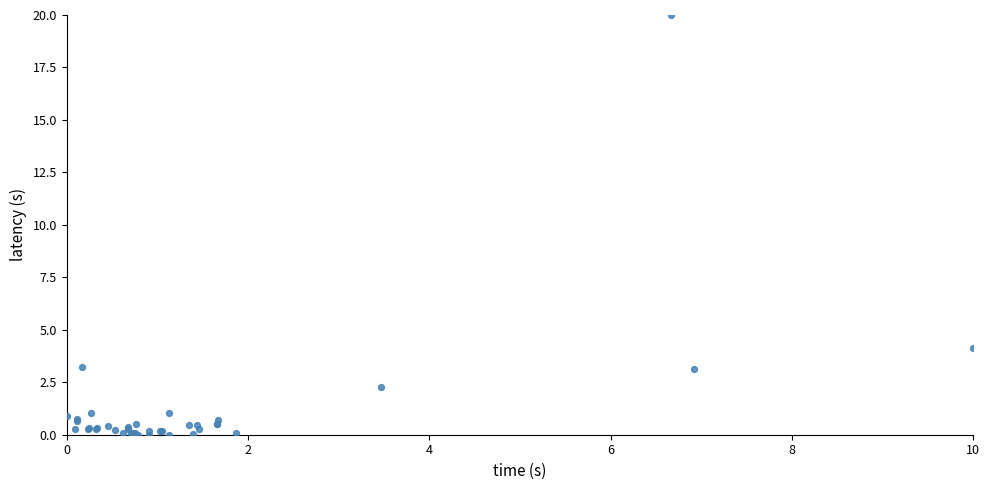

What Y value in the scatter plot is closest to 10?

4.1